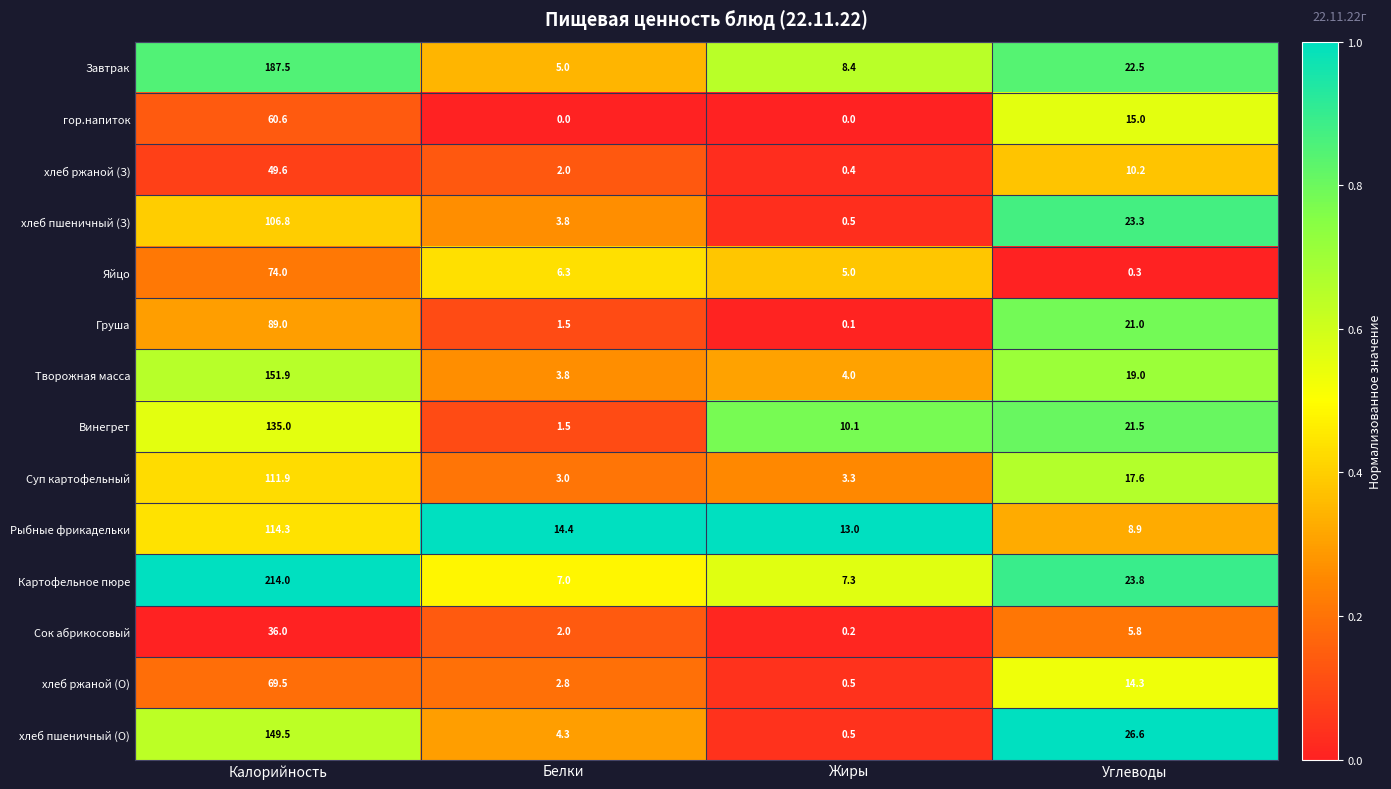

What is the difference between the maximum and minimum values in the гор.напиток series?

60.6